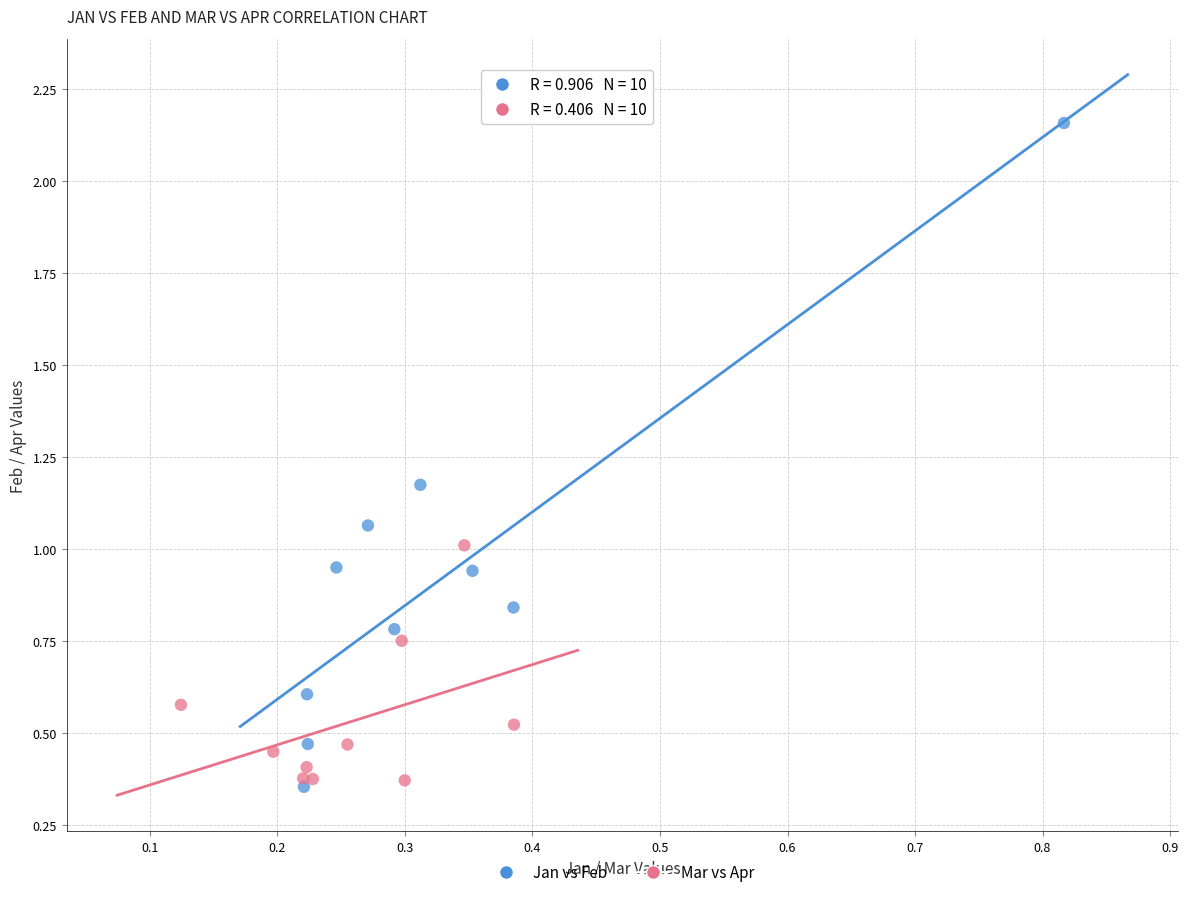

Which series has the widest spread of Y values?

Jan vs Feb